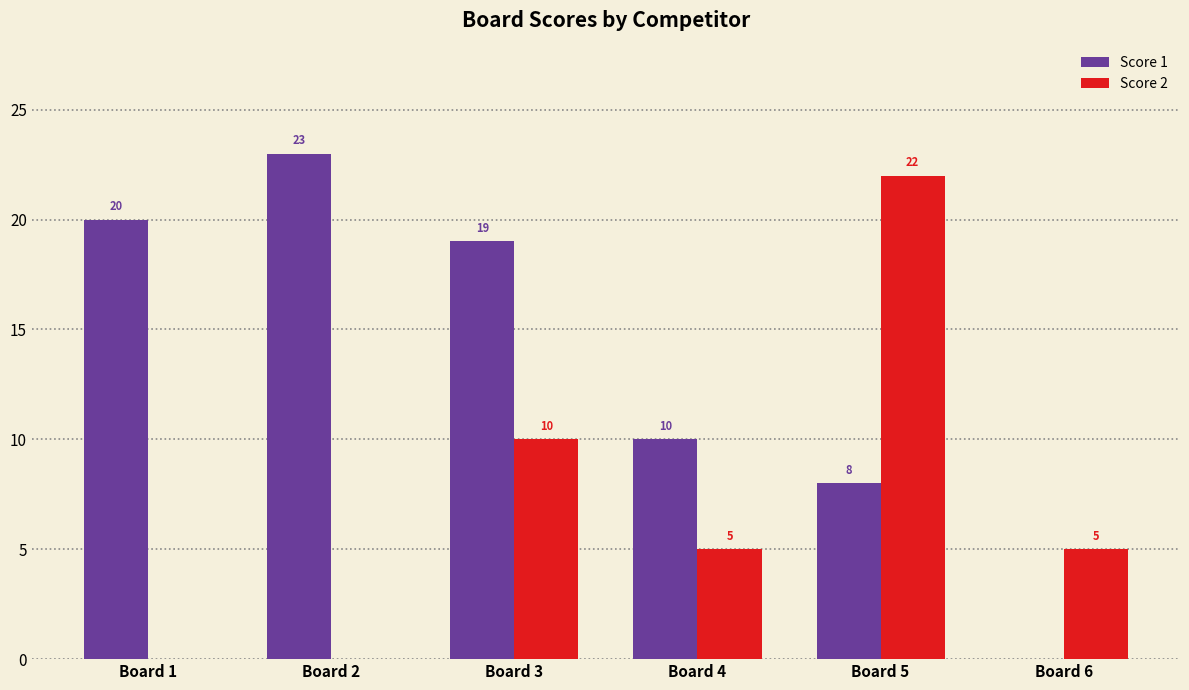

Which series changed the most between Board 2 and Board 6?

Score 1